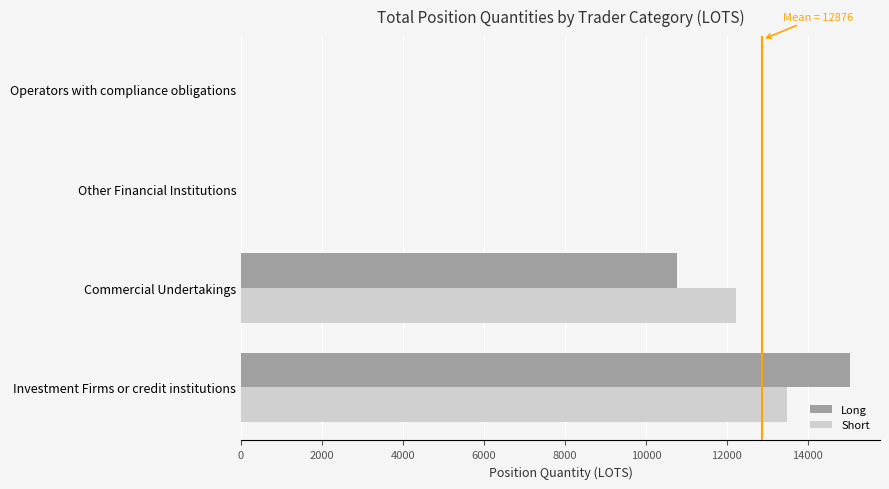

Is it true that Short equals 0.0 at Operators with compliance obligations?

True